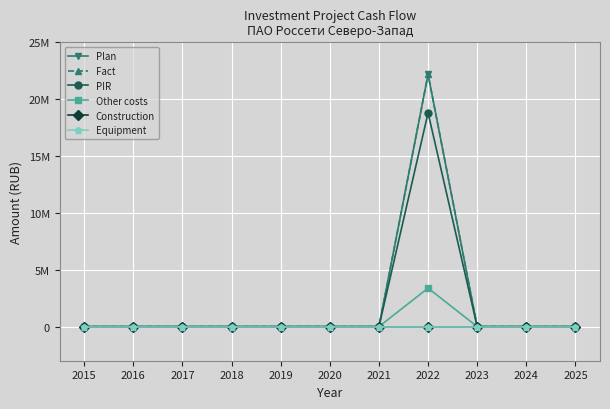

Between 2020 and 2023, which series saw the biggest shift?

Plan